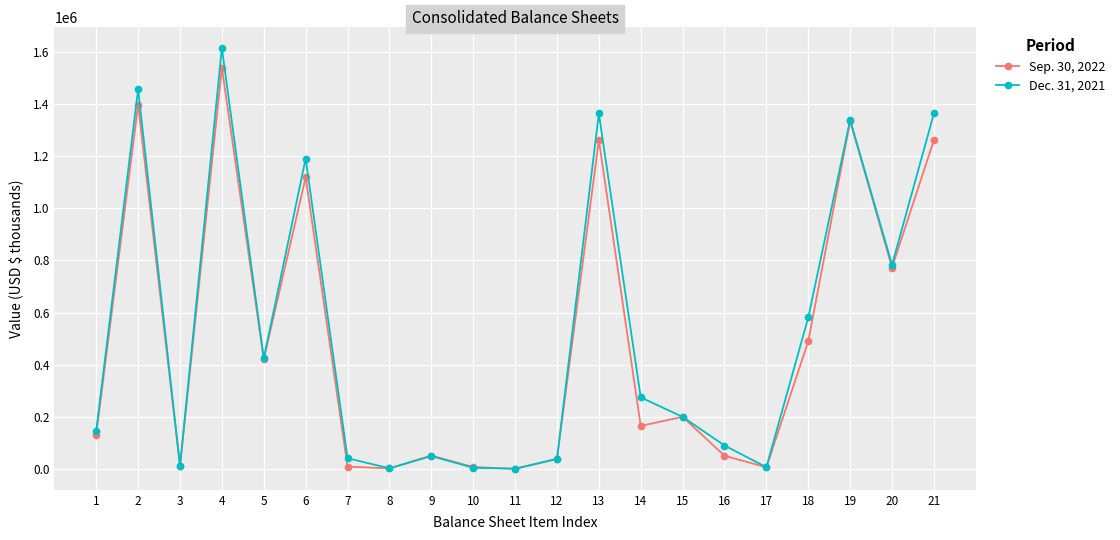

How many series are shown in this chart?

2